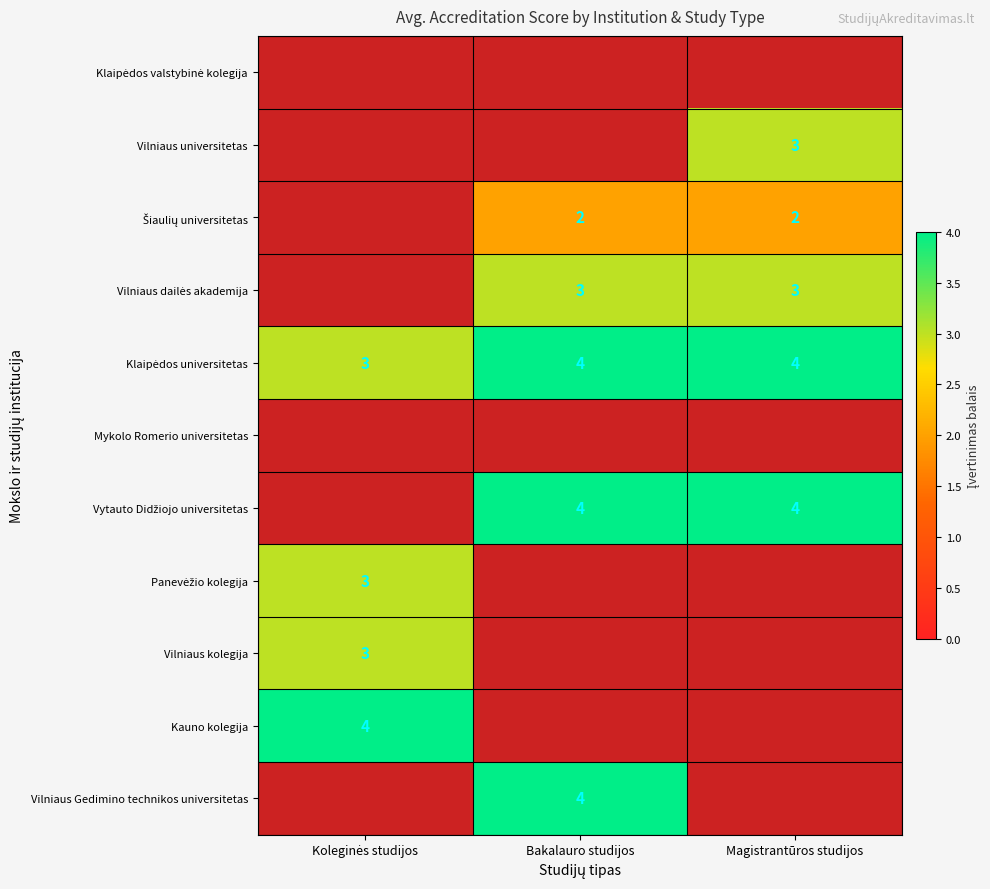

Is it true that Klaipėdos universitetas equals 4 at Bakalauro studijos?

True